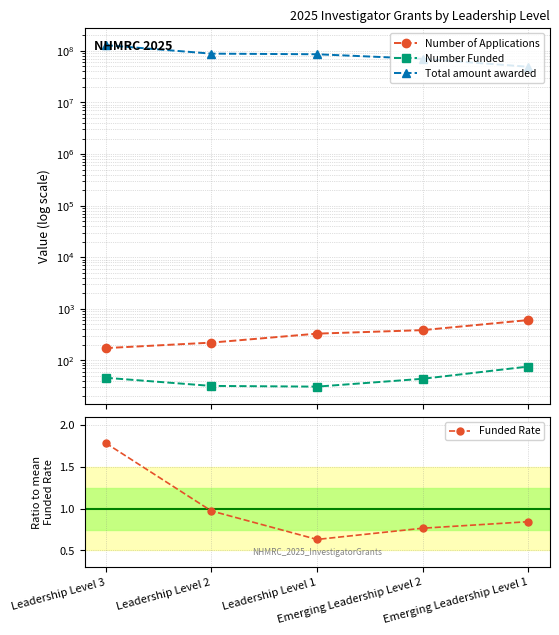

The Number of Applications series shows 386.0 at Emerging Leadership Level 2. True or false?

True